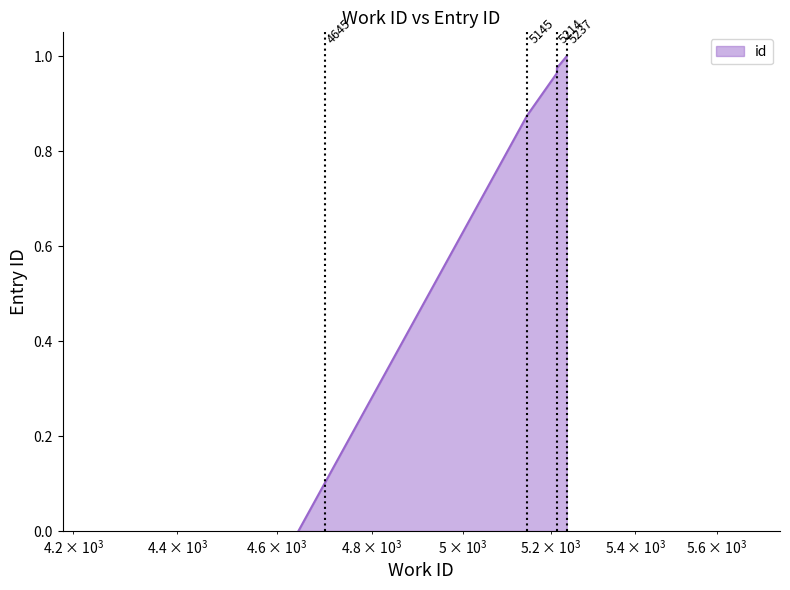

Where is the data nearest to the value 0?

4645